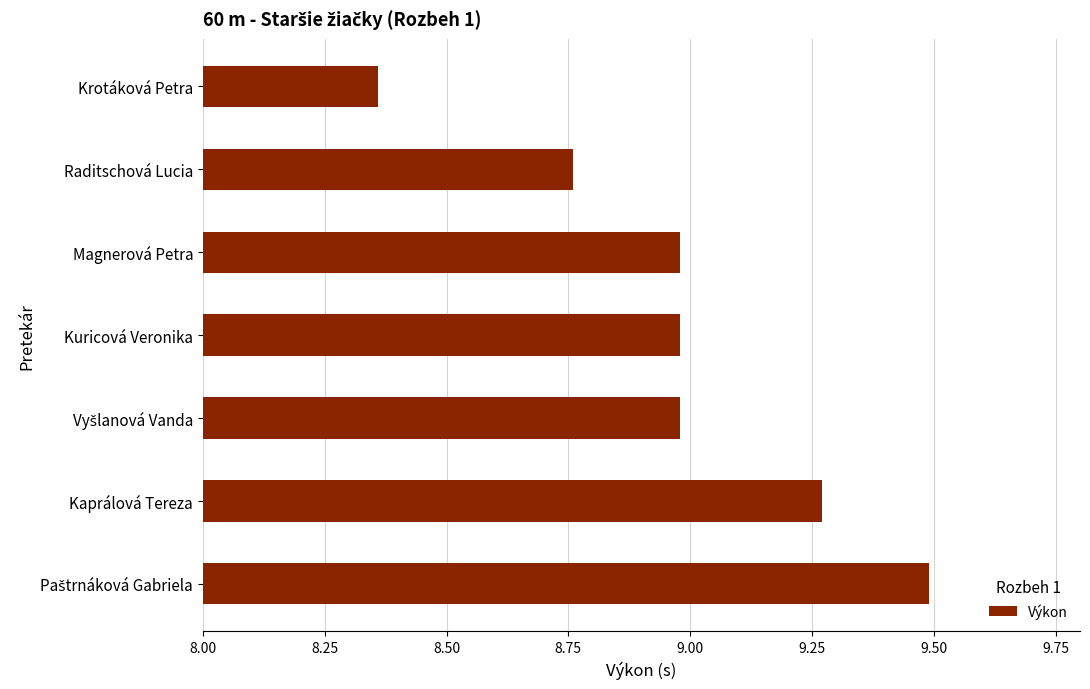

The chart shows a value of 5.9 at Kaprálová Tereza. True or false?

False